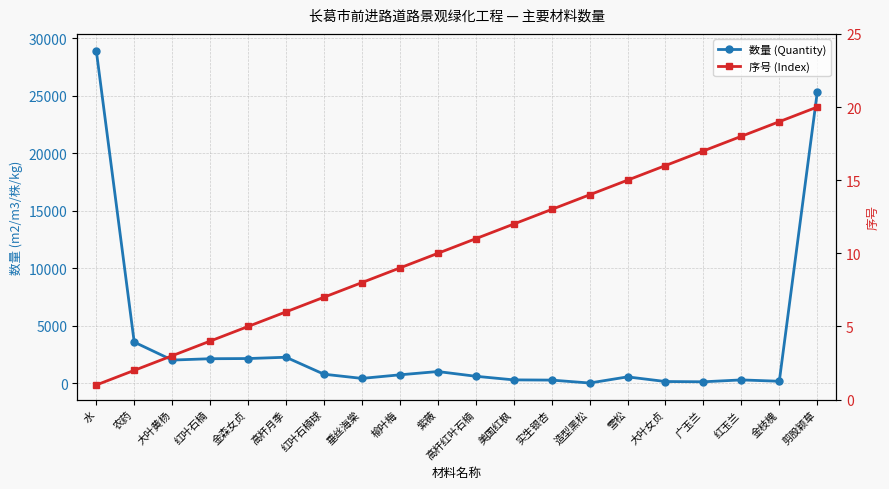

In 数量 (Quantity), how many points are higher than both neighbors (excluding endpoints)?

4